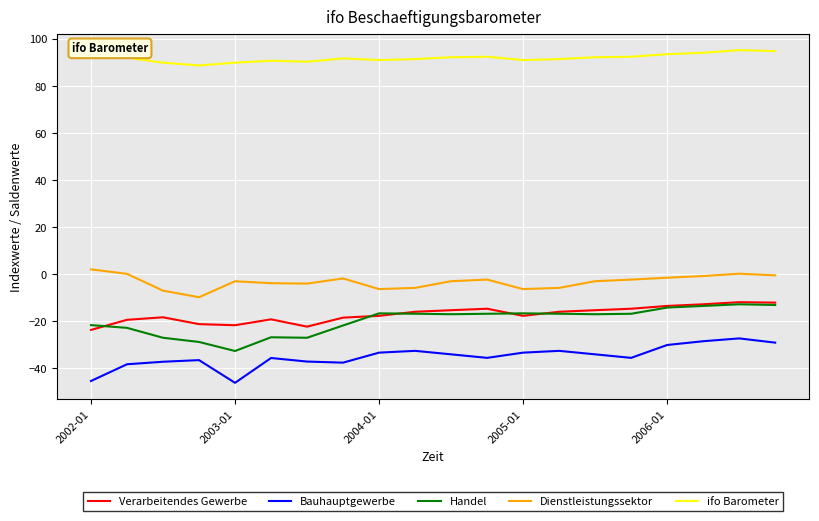

What is the minimum value shown in the chart?

-46.2